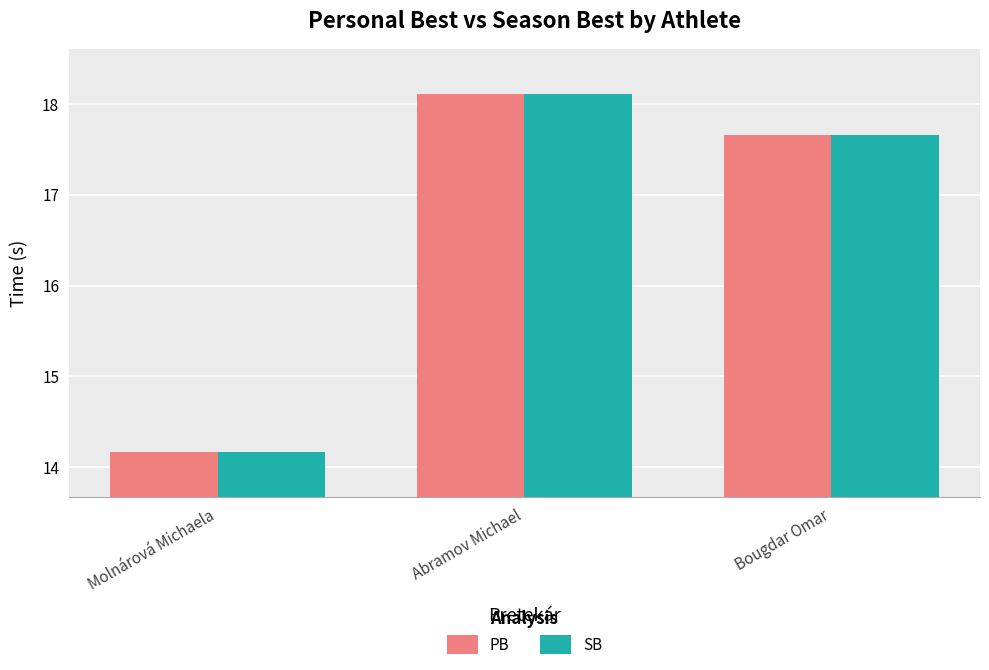

Is the value of PB at Bougdar Omar greater than the value of SB at Abramov Michael?

No